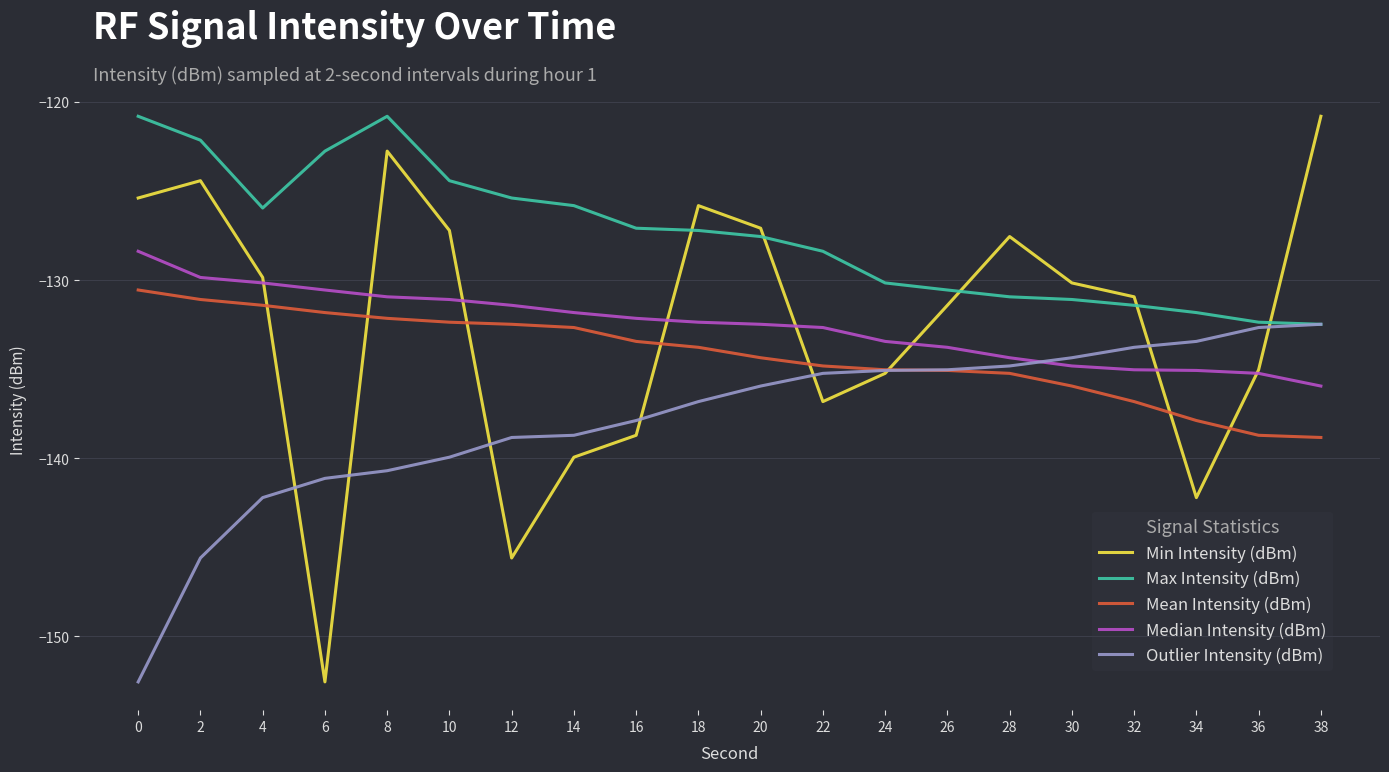

At which category is the sum across all series the highest?

8